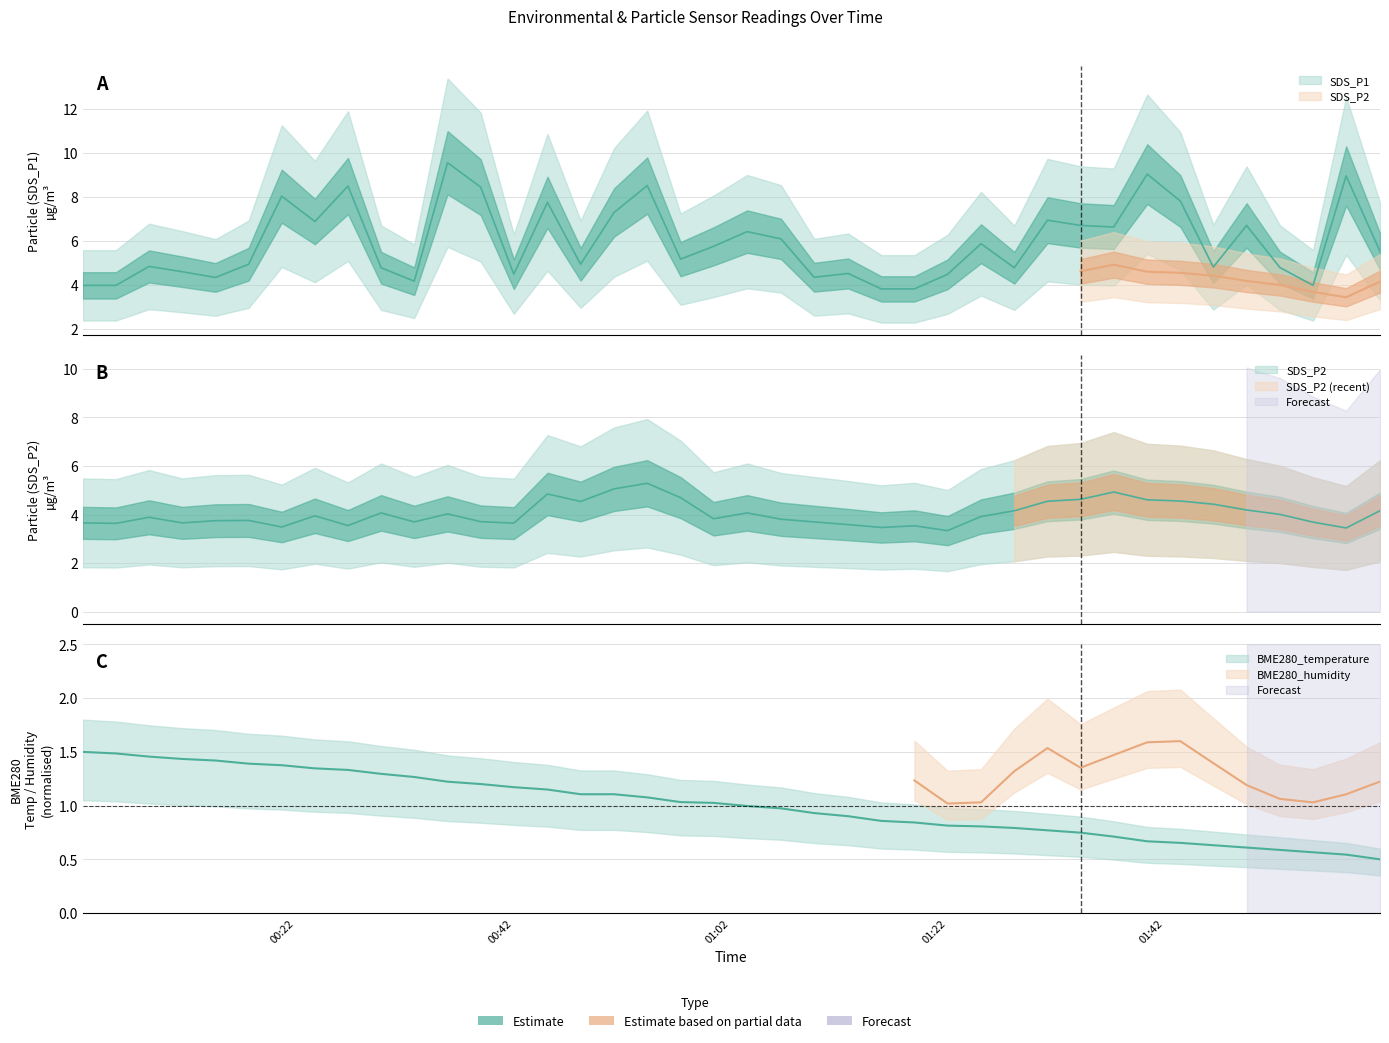

Between 2021/07/10 00:23:44 and 2021/07/10 00:57:24, which series saw the biggest shift?

SDS_P1